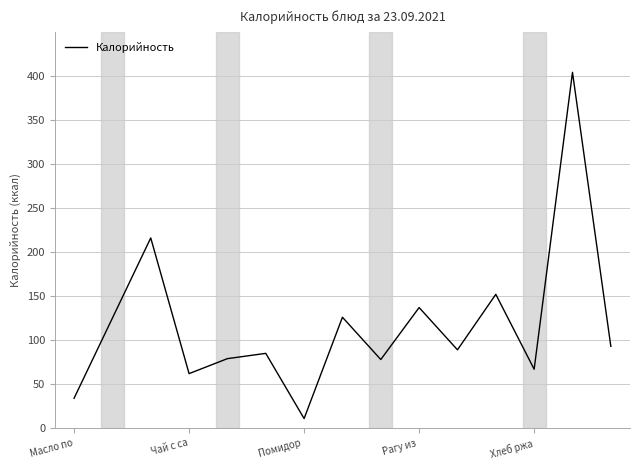

What is the smallest value displayed?

11